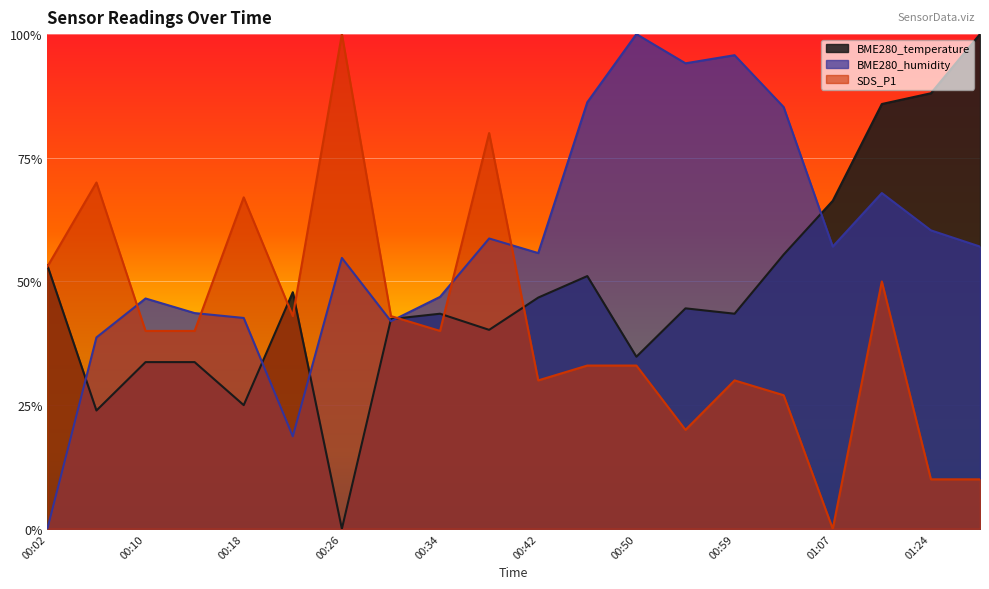

At which category is the sum across all series the highest?

01:19